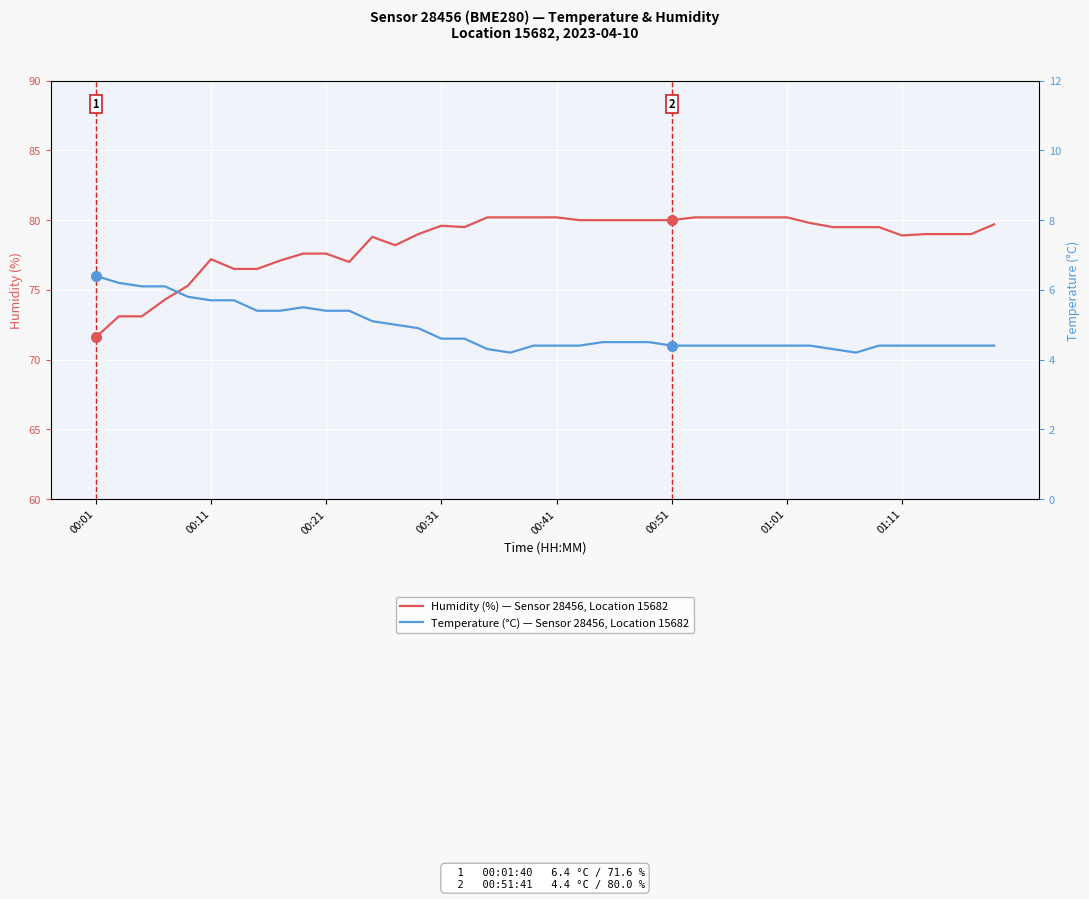

Which category has the highest value in the Temperature (°C) series?

00:01